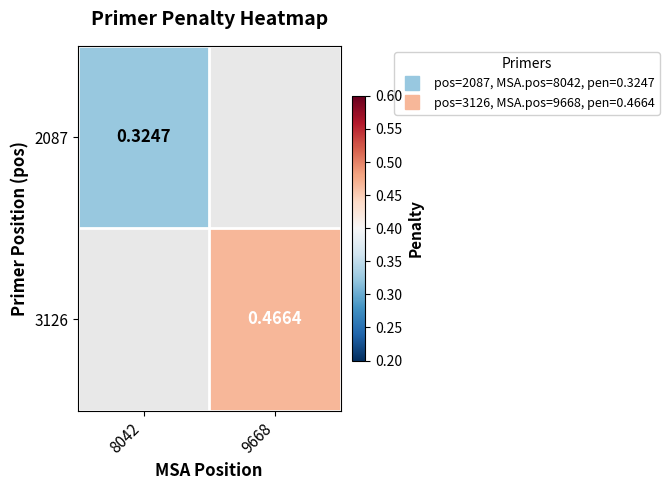

How many data points does each series have?

2